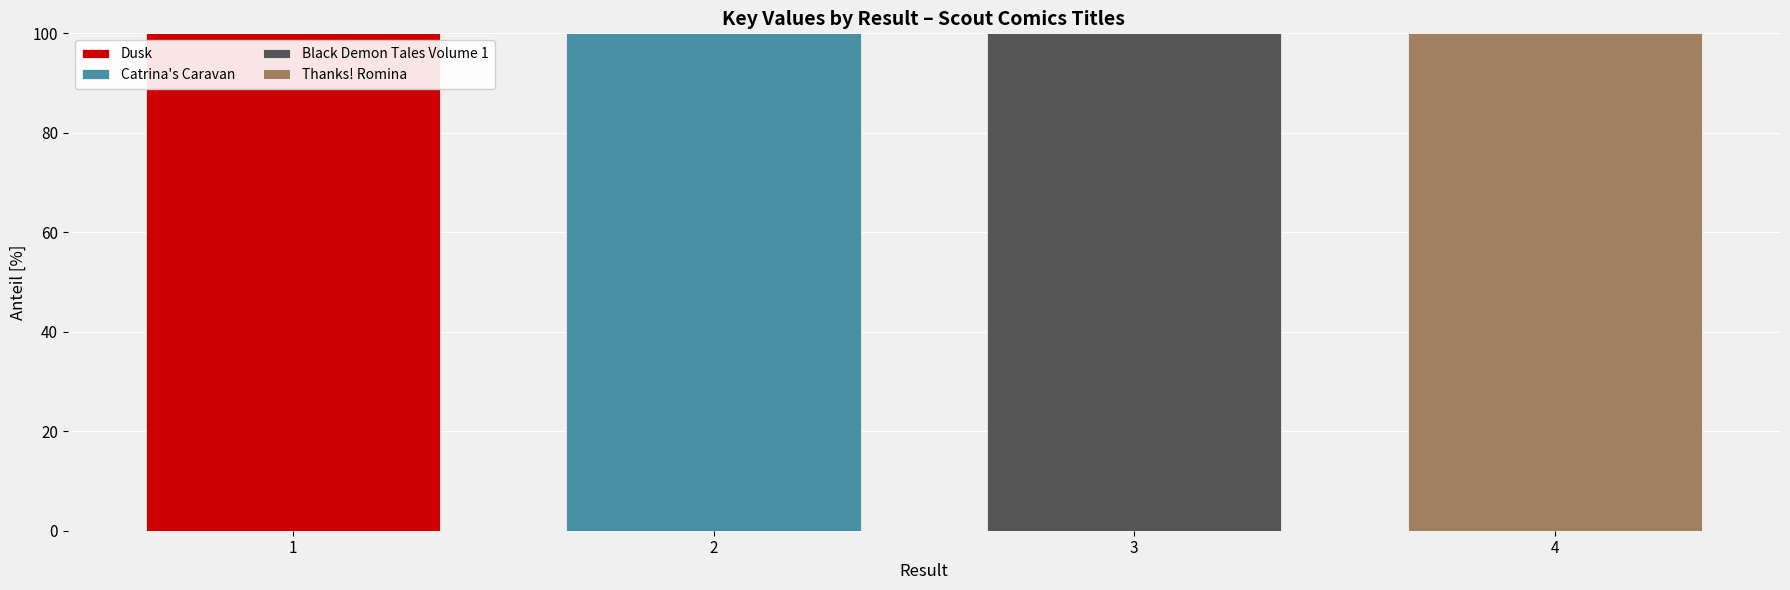

What are all the series names shown in the legend?

Dusk, Catrina's Caravan, Black Demon Tales Volume 1, Thanks! Romina